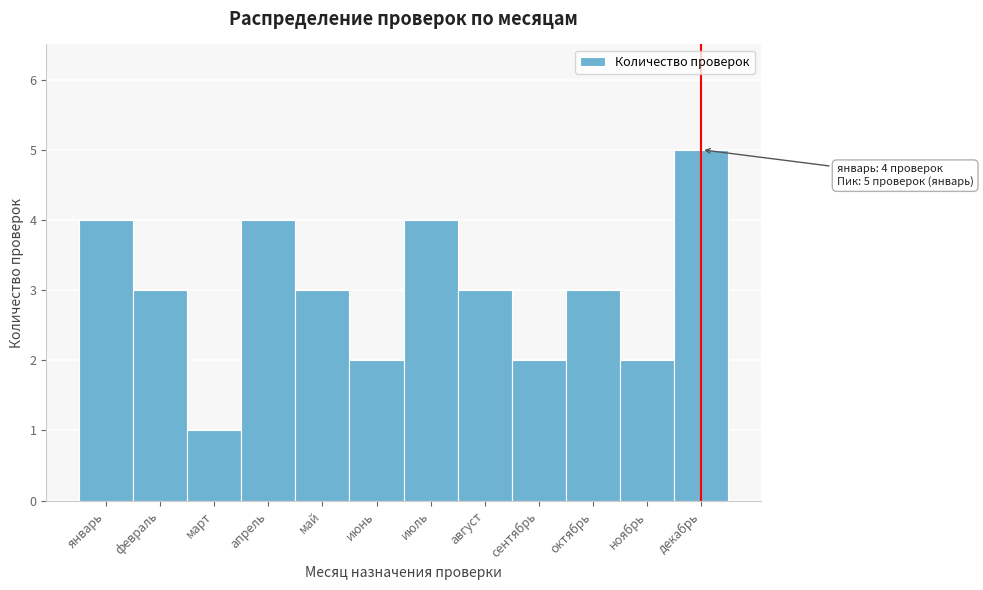

Reading left to right, list all the values displayed in this chart.

январь=4	февраль=3	март=1	апрель=4	май=3	июнь=2	июль=4	август=3	сентябрь=2	октябрь=3	ноябрь=2	декабрь=5